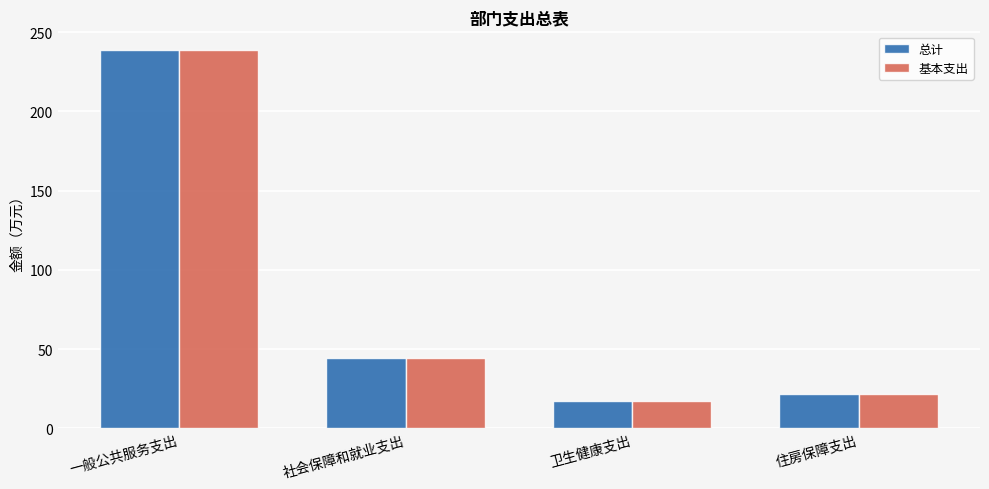

What is the minimum value shown in the chart?

17.1